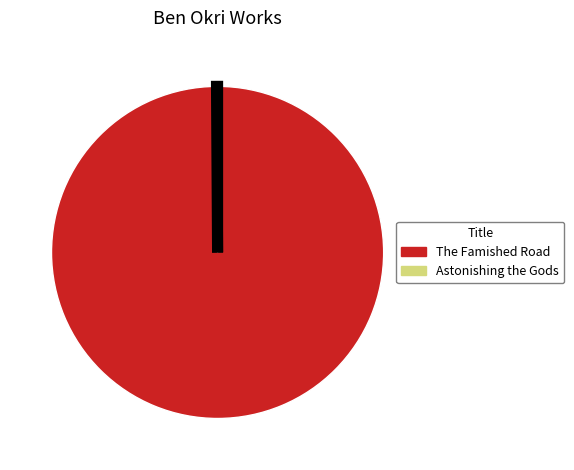

Which category accounts for the majority?

The Famished Road